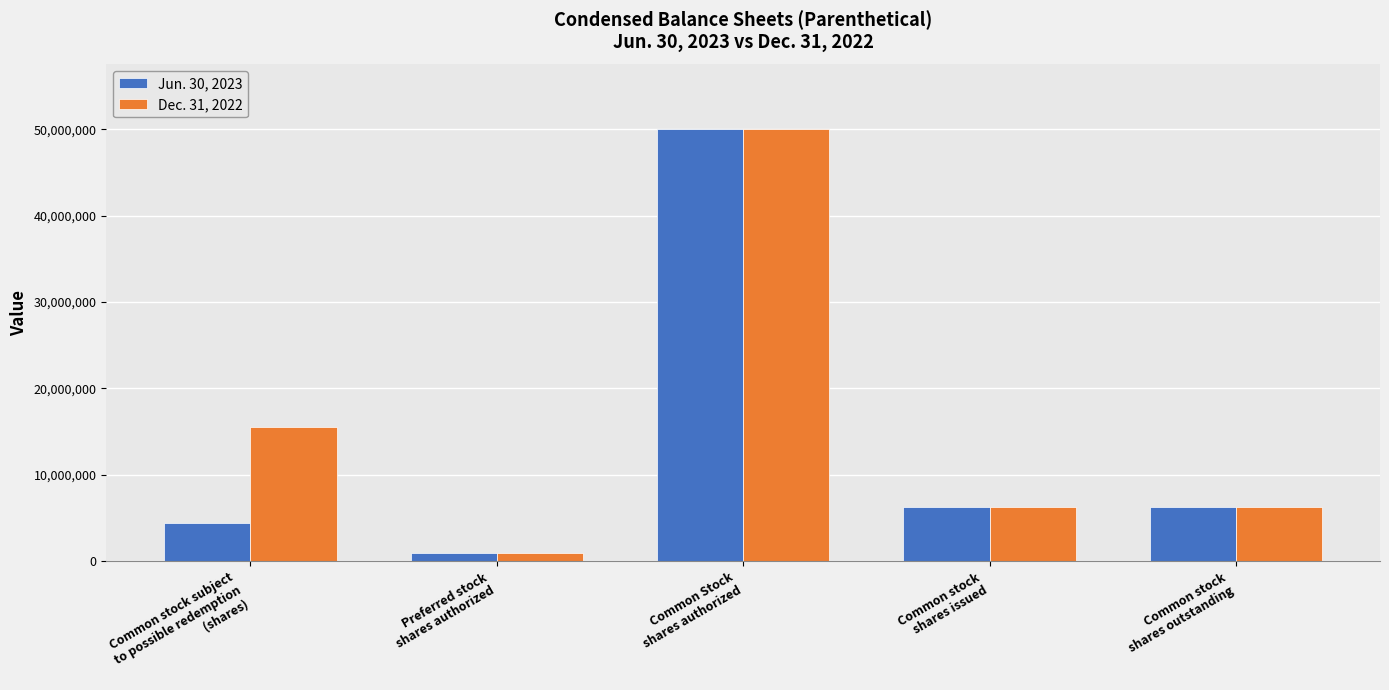

List the series in order of their overall mean, highest first.

Dec. 31, 2022, Jun. 30, 2023